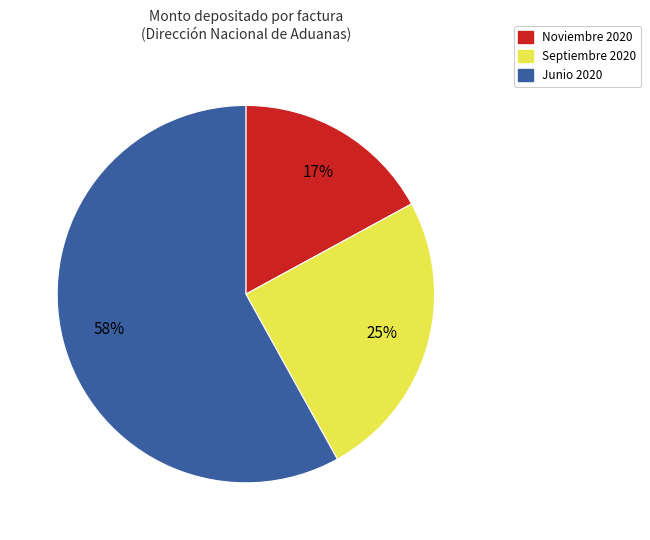

To the nearest percent, what is the average slice percentage?

33%